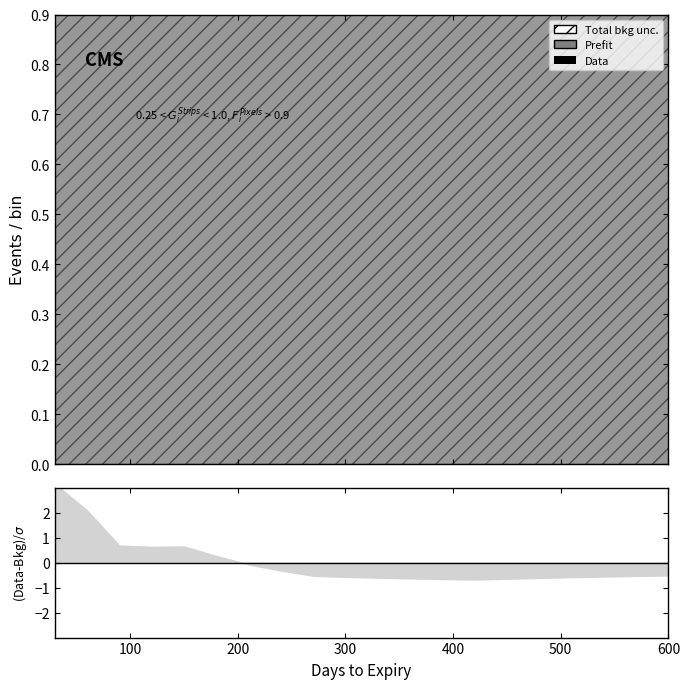

Which has a higher value, 570 or 180?

180